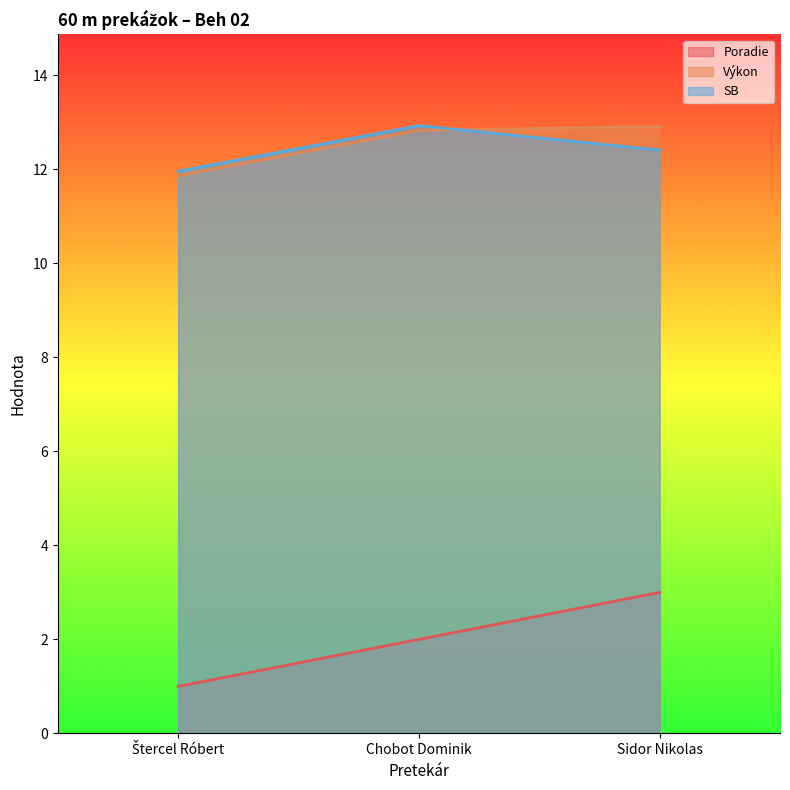

What is the sum of all Výkon values?

37.6